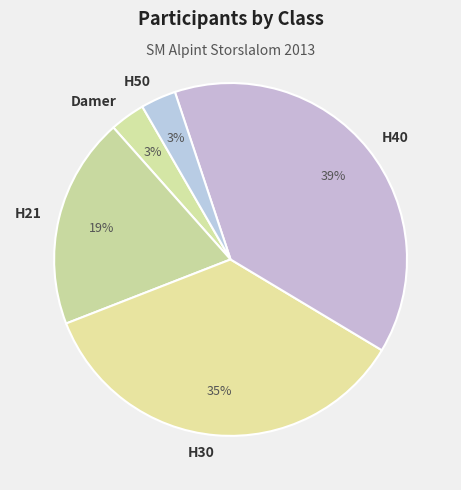

How many slices are in this pie chart?

5